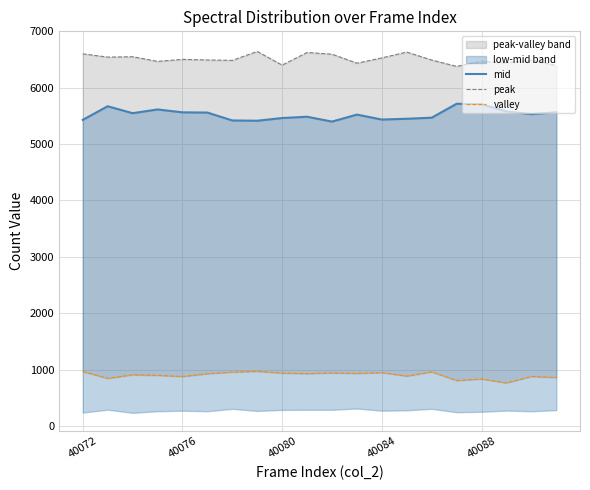

What is the difference between the second highest and second lowest values in the peak series?

237